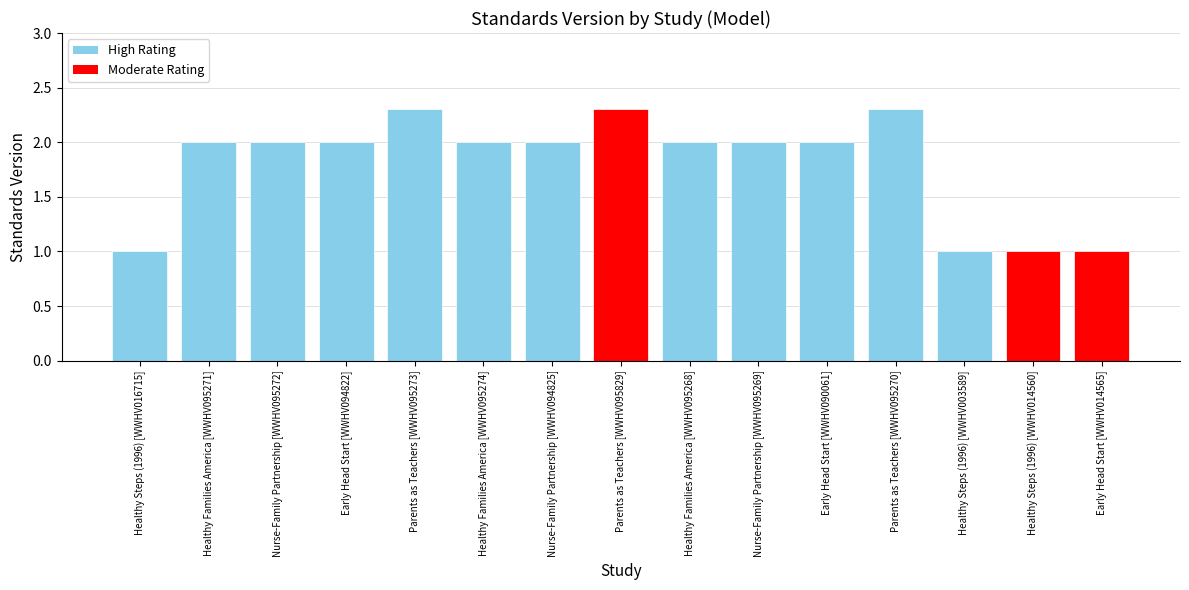

What is the maximum value shown in the chart?

2.3